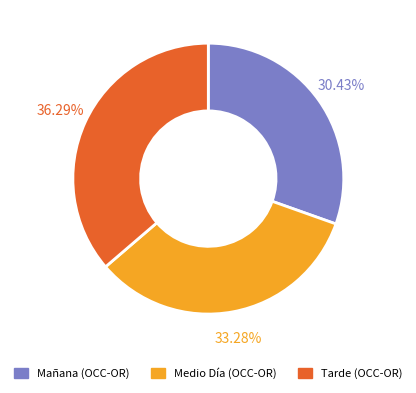

Does any single category account for the majority?

No